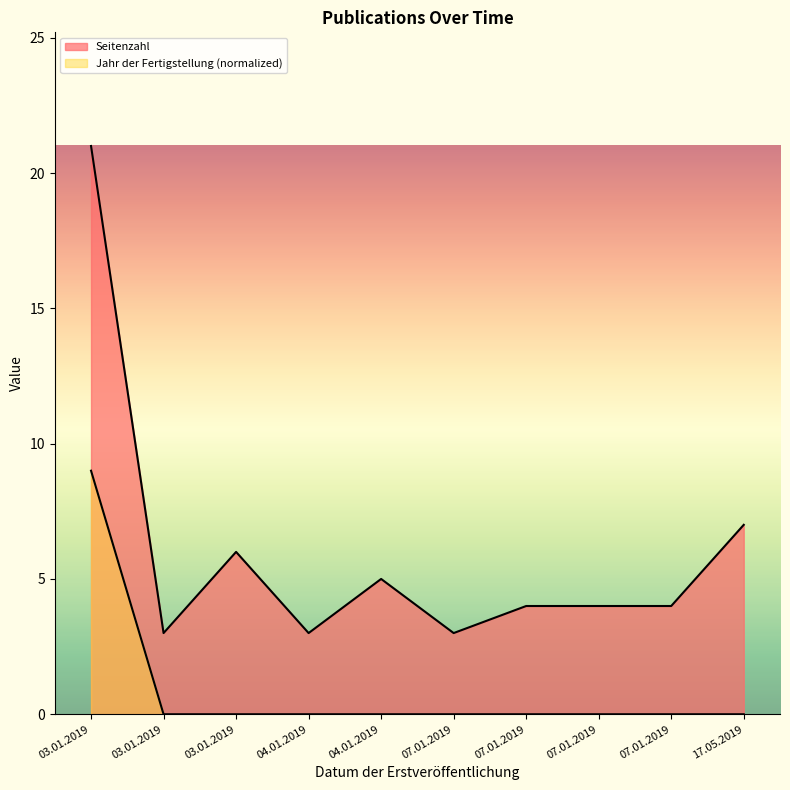

Reading right to left, what are all the values shown in this chart?

Seitenzahl: 17.05.2019=7	07.01.2019=4	07.01.2019=4	07.01.2019=4	07.01.2019=3	04.01.2019=5	04.01.2019=3	03.01.2019=6	03.01.2019=3	03.01.2019=21
Jahr der Fertigstellung: 17.05.2019=0	07.01.2019=0	07.01.2019=0	07.01.2019=0	07.01.2019=0	04.01.2019=0	04.01.2019=0	03.01.2019=0	03.01.2019=0	03.01.2019=9